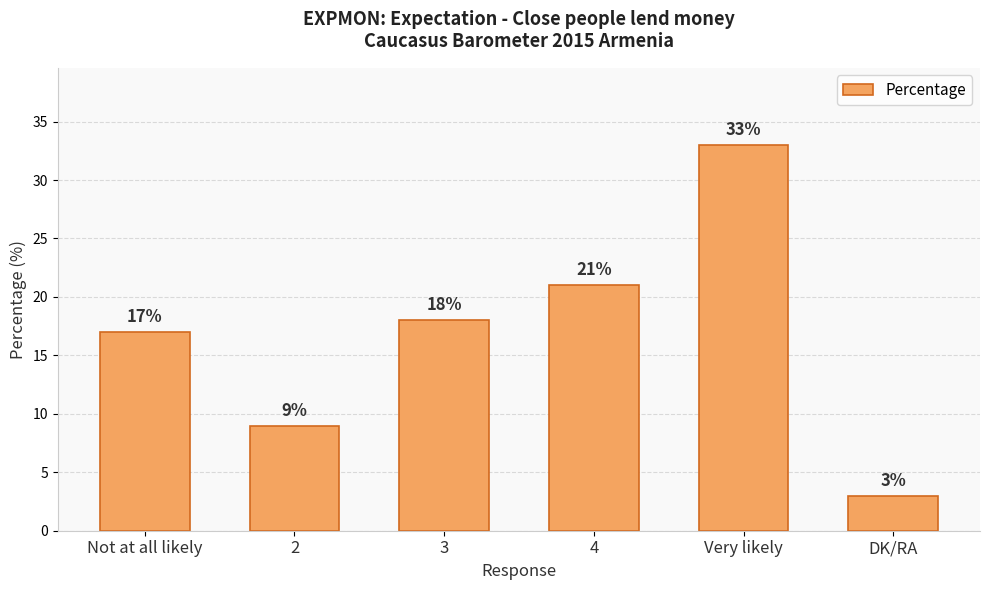

Approximately how many times larger is the value at Very likely compared to Not at all likely?

1.9